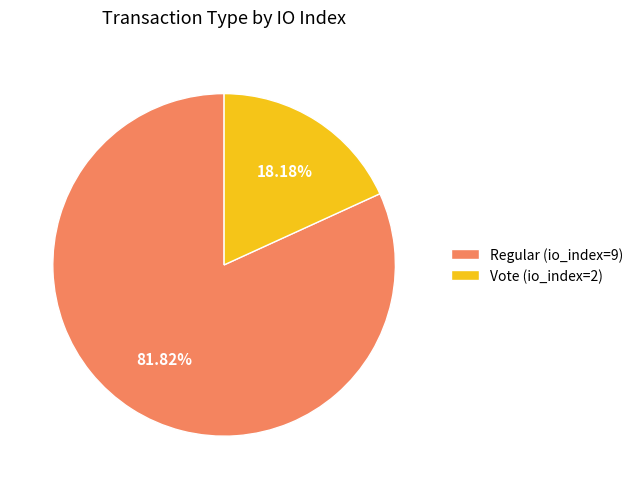

To the nearest percent, what percentage of the pie is Vote (io_index=2)?

18%